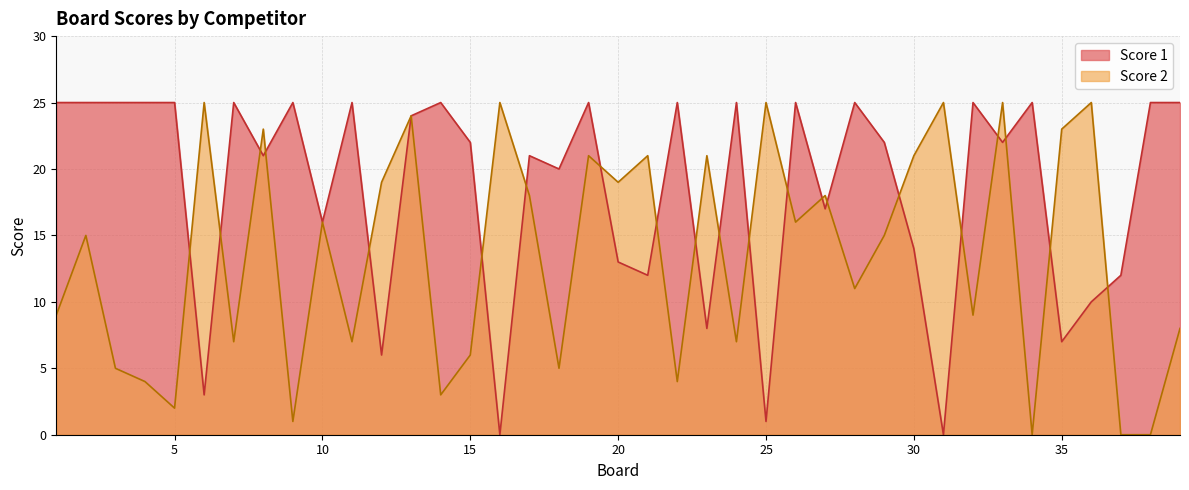

Which series has the largest range (max minus min)?

Score 2